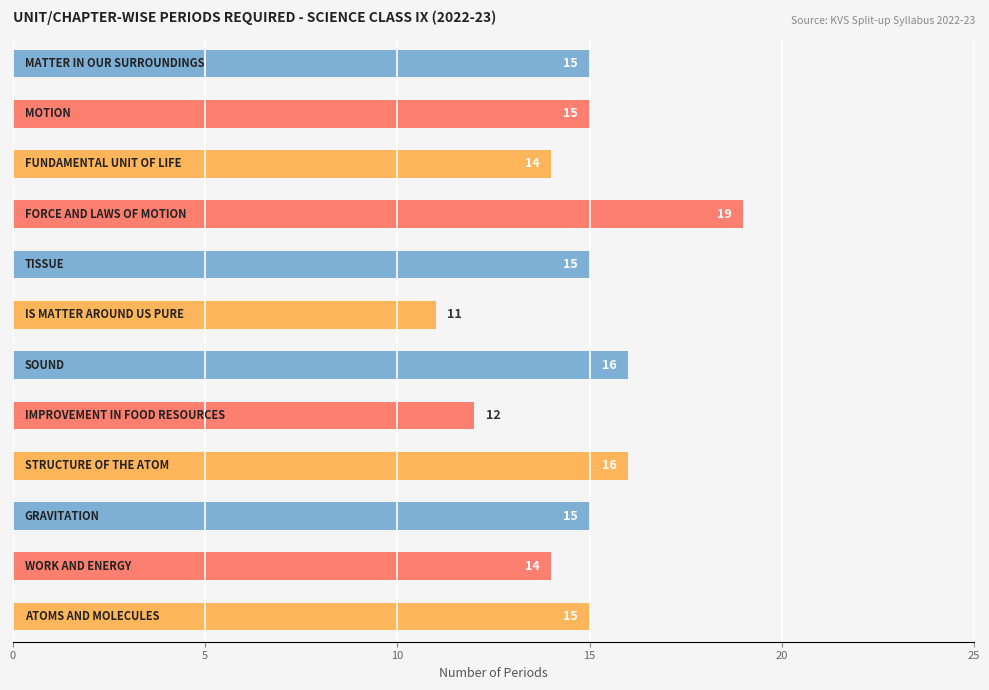

What is the difference between the maximum and minimum values?

8